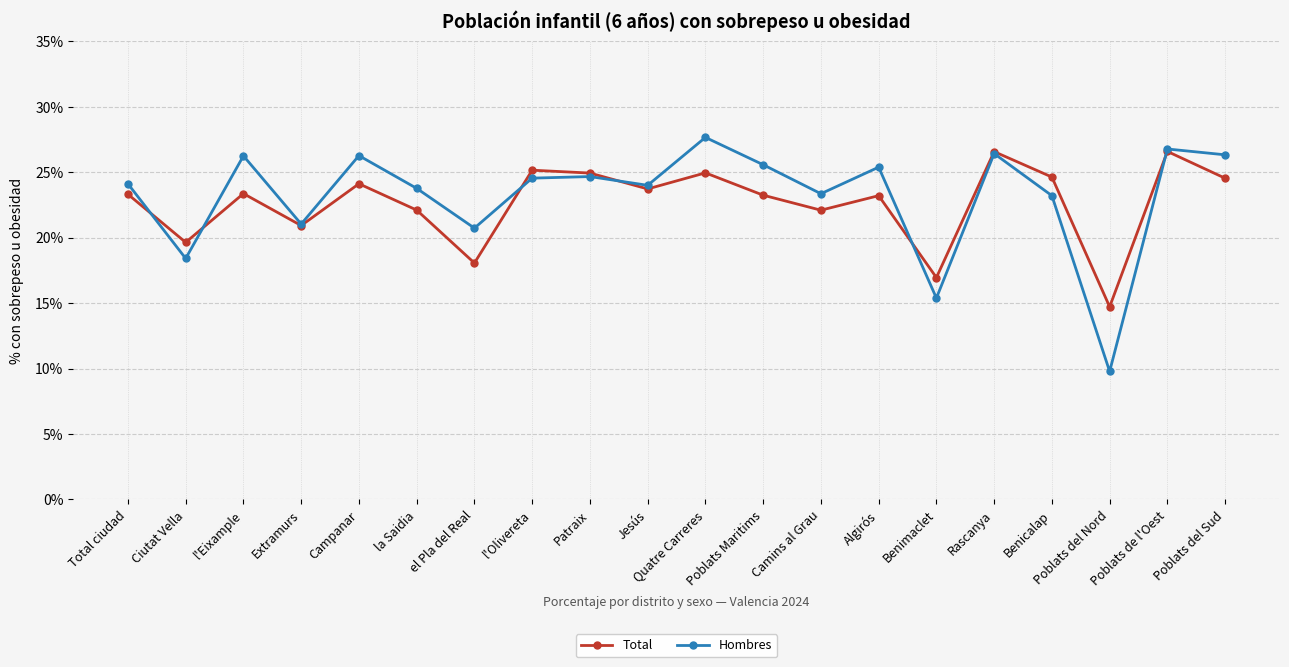

True or false: Hombres has a value of 8.7 at Jesús.

False